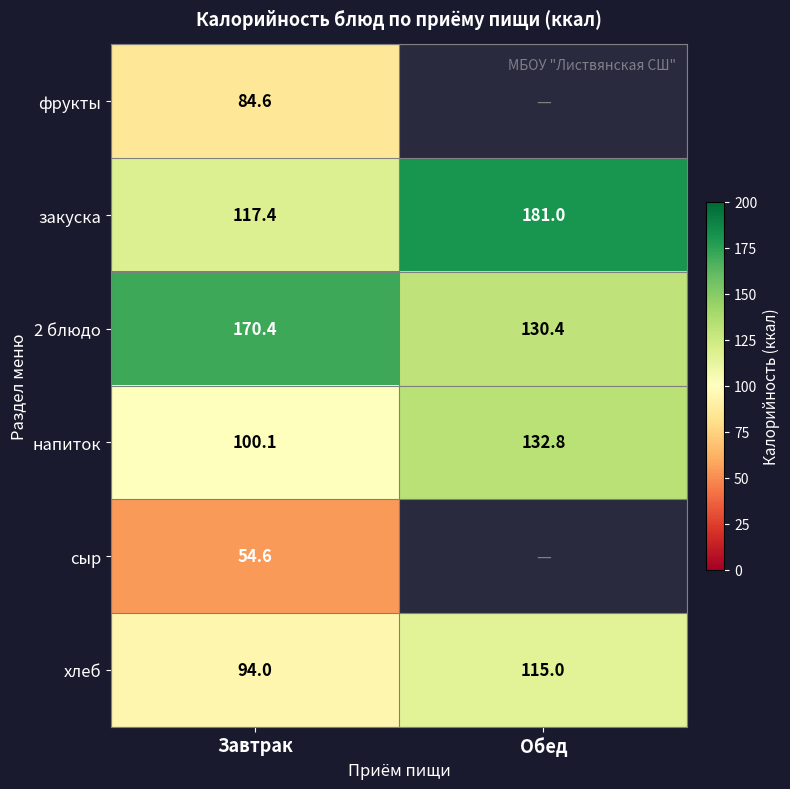

What is the highest value of the закуска series?

181.0